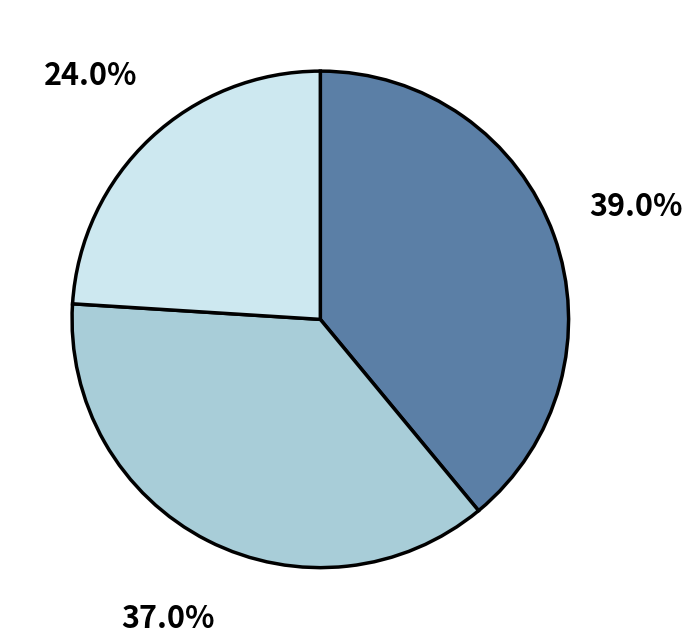

Is there a majority slice in this chart?

No